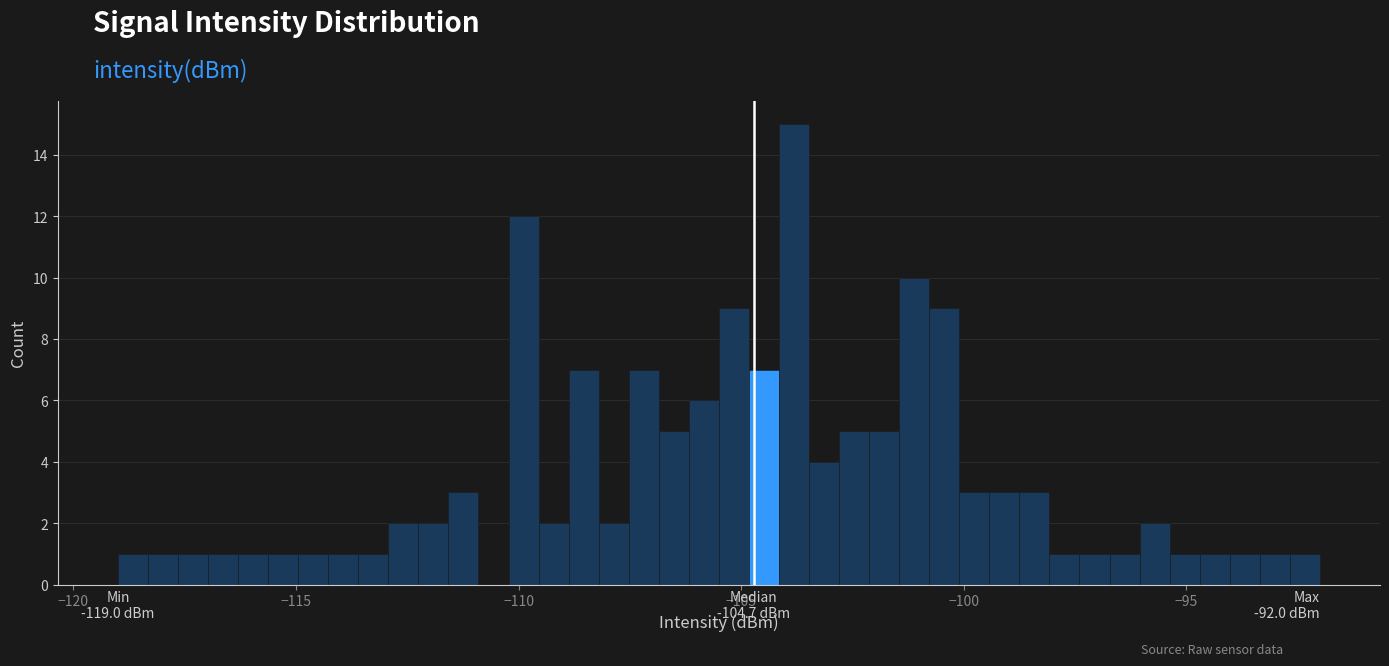

Around what value on the x-axis is the tallest bar? Give the approximate position of its centre, as read against the axis.

-104.0